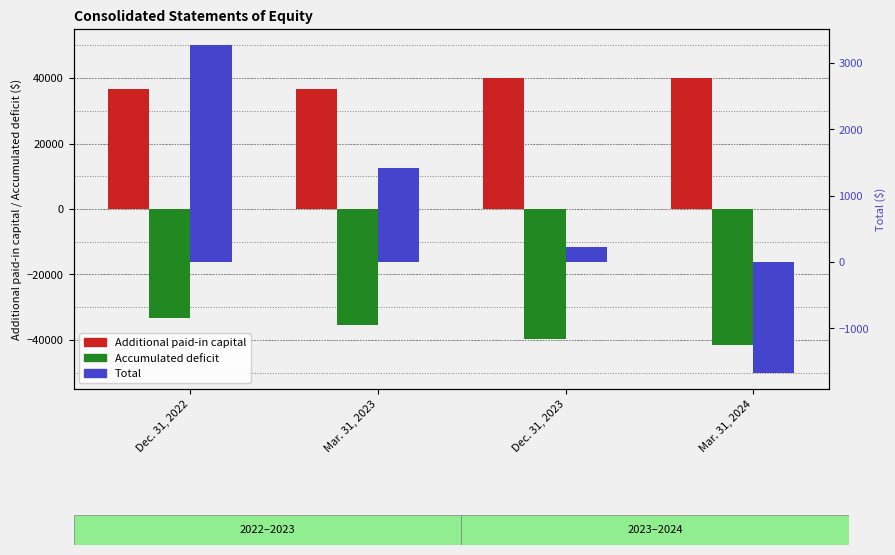

Are the bars grouped side by side (vs. stacked)?

Yes